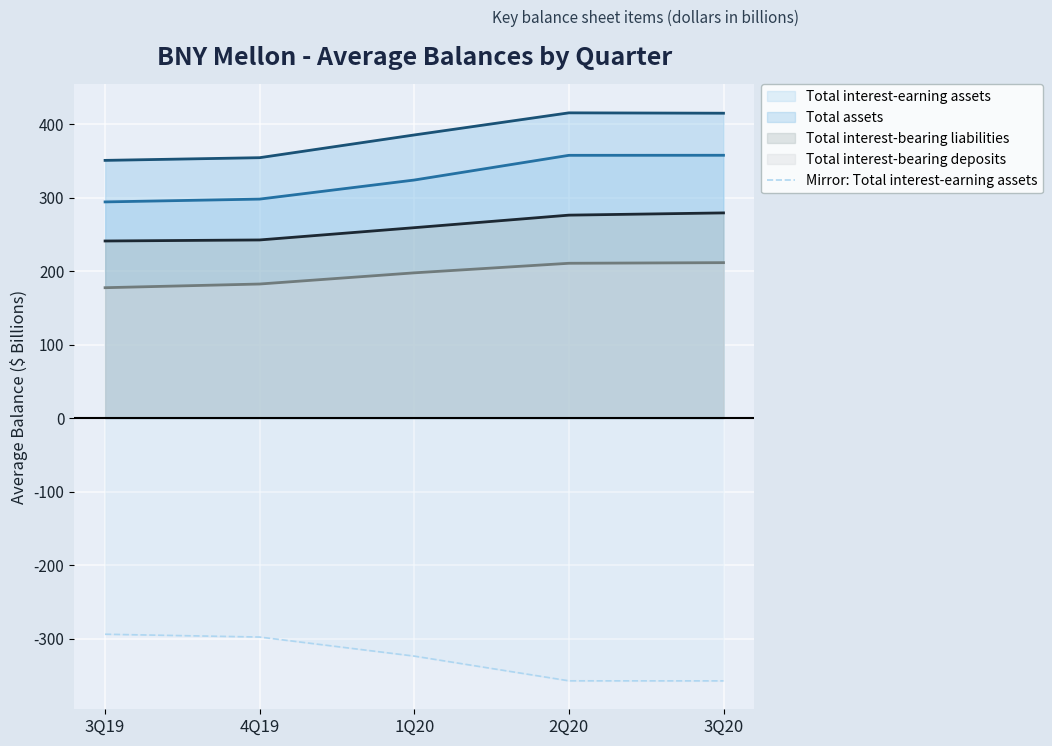

Rank the series at 2Q20 from lowest to highest value.

Mirror: Total interest-earning assets, Total interest-bearing deposits, Total interest-bearing liabilities, Total interest-earning assets, Total assets